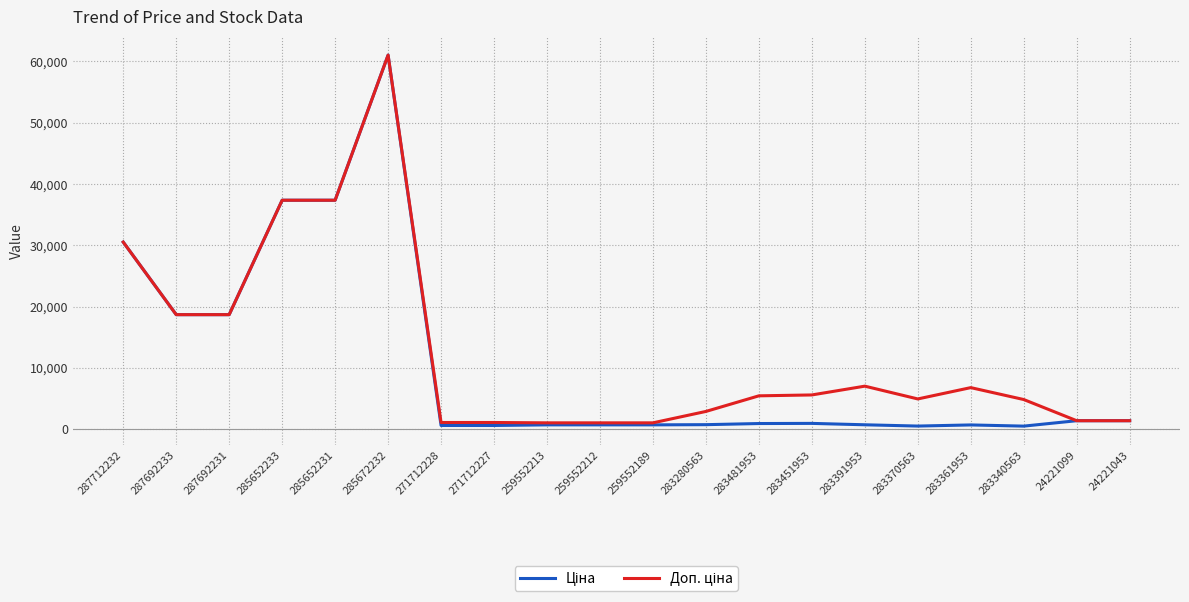

What is the greatest value displayed?

61024.7